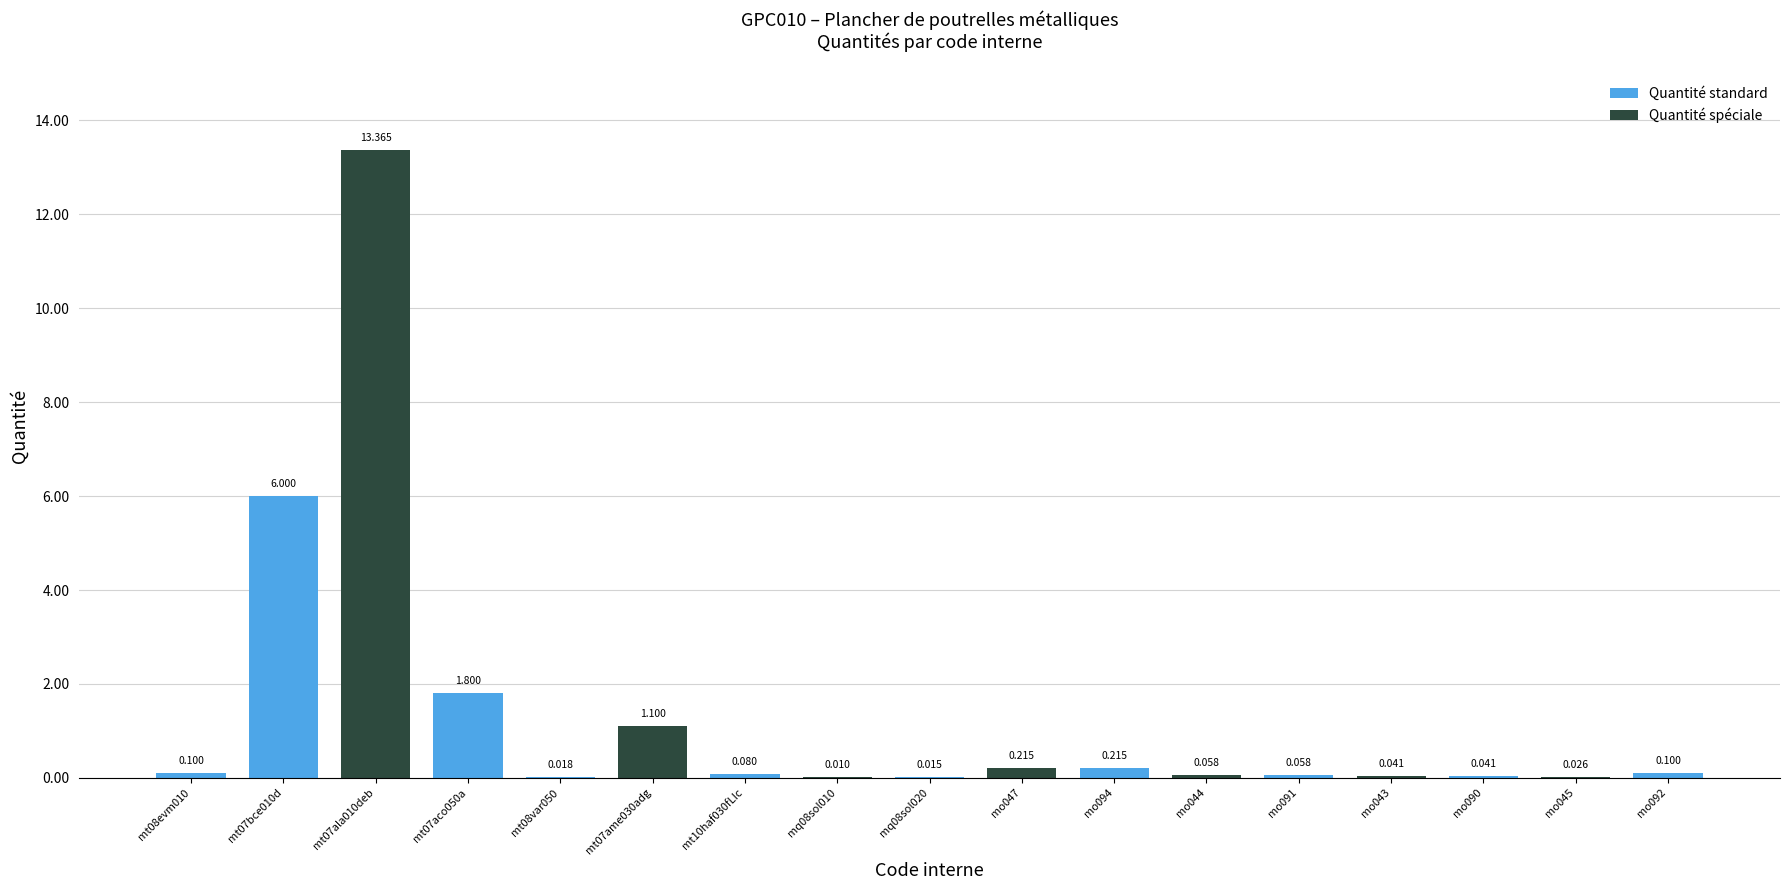

Is it true that the value at mo090 is 0.0?

False